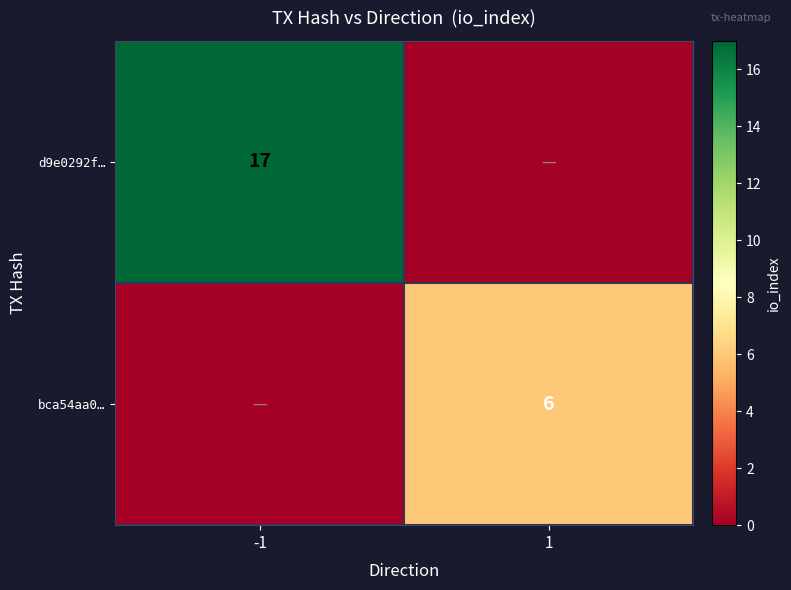

The bca54aa0… series shows 6 at 1. True or false?

True